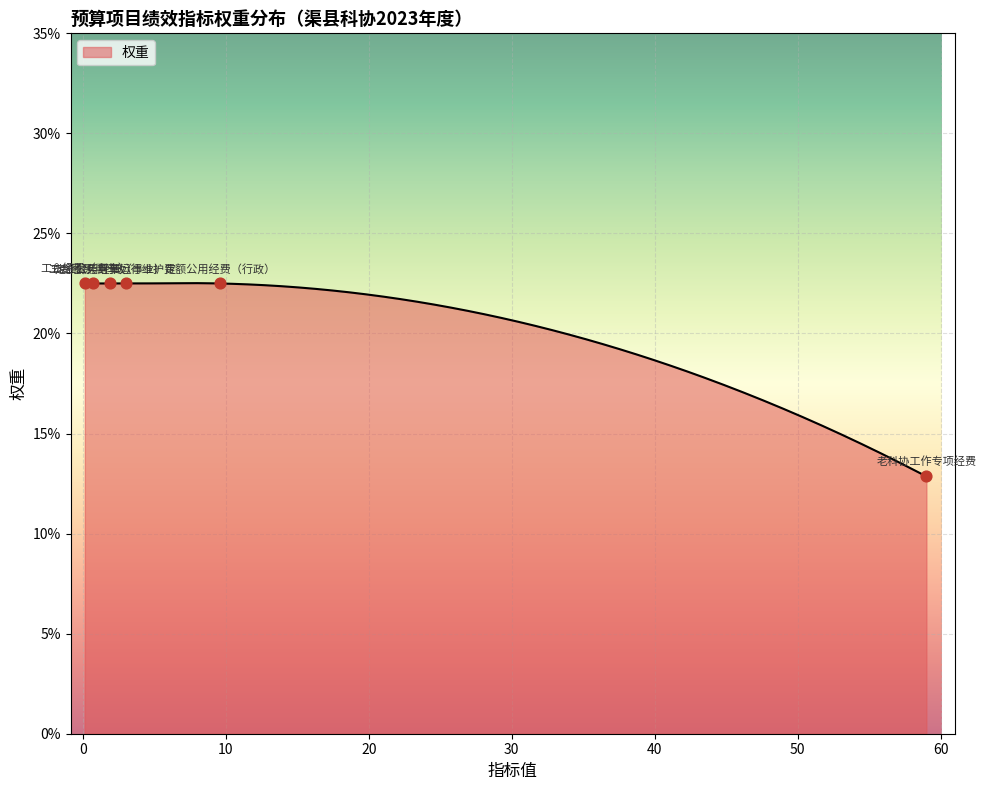

What is the minimum value for 权重?

12.9